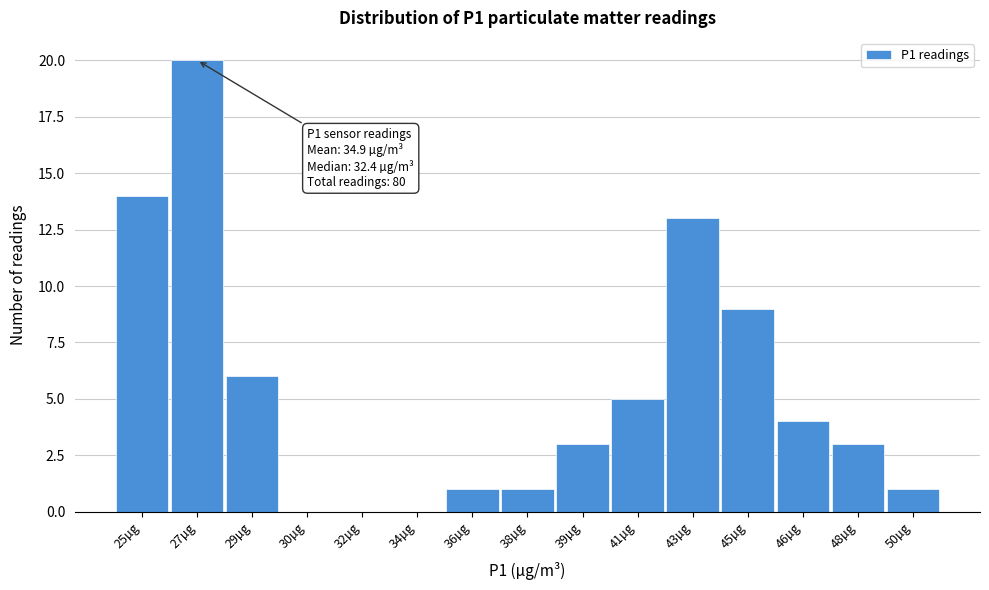

Reading right to left, transcribe all the data shown in this chart.

50µg=1	48µg=3	46µg=4	45µg=9	43µg=13	41µg=5	39µg=3	38µg=1	36µg=1	34µg=0	32µg=0	30µg=0	29µg=6	27µg=20	25µg=14